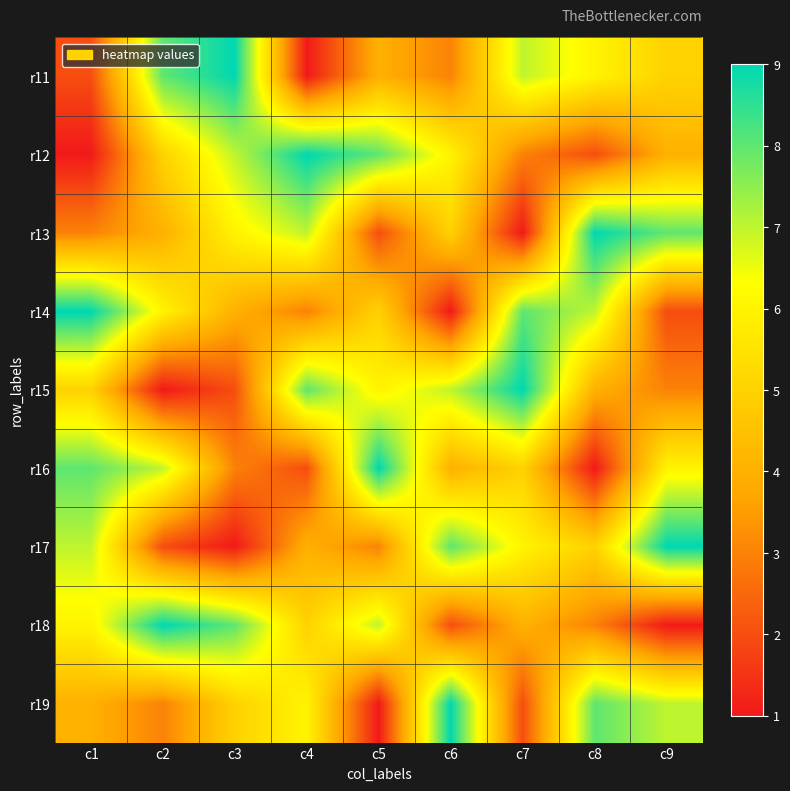

At how many categories does at least one series exceed 2?

9